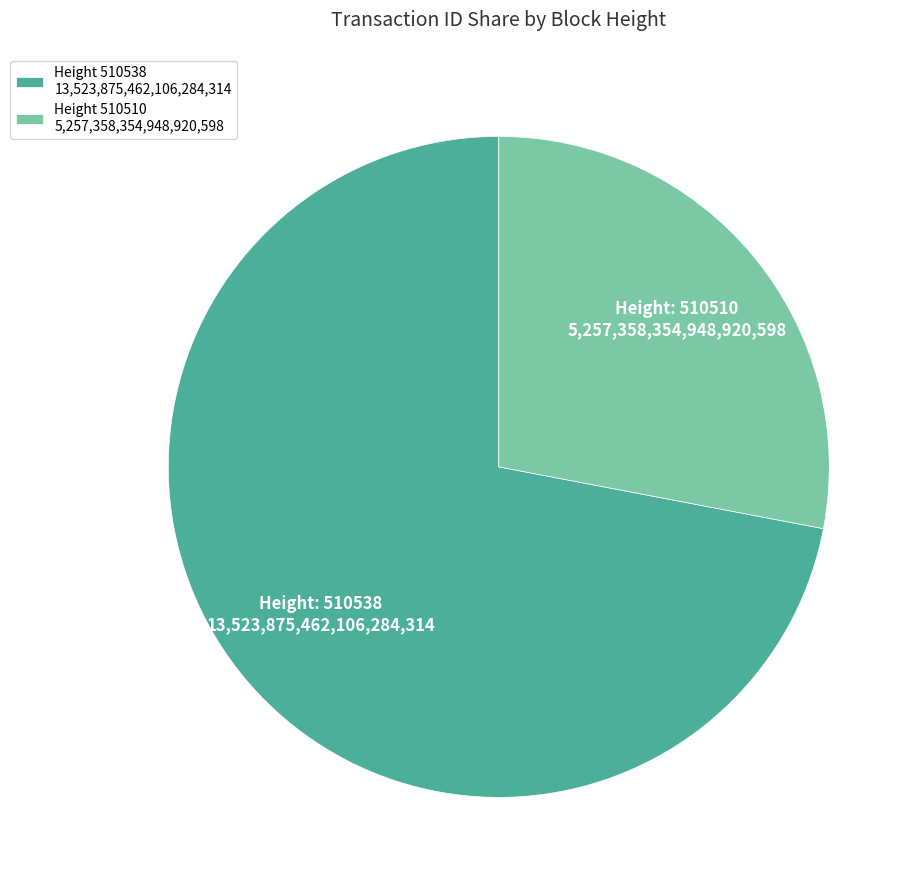

Rank the categories by value from highest to lowest.

Height 510538 13,523,875,462,106,284,314, Height 510510 5,257,358,354,948,920,598